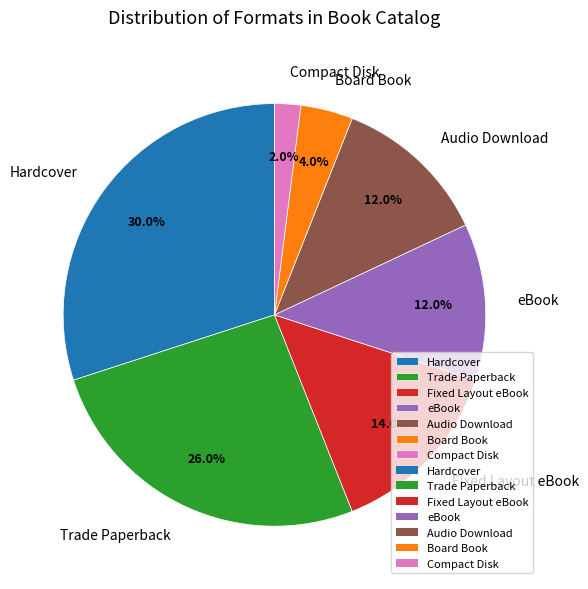

What is the ratio of the value at eBook to the value at Compact Disk?

6.0